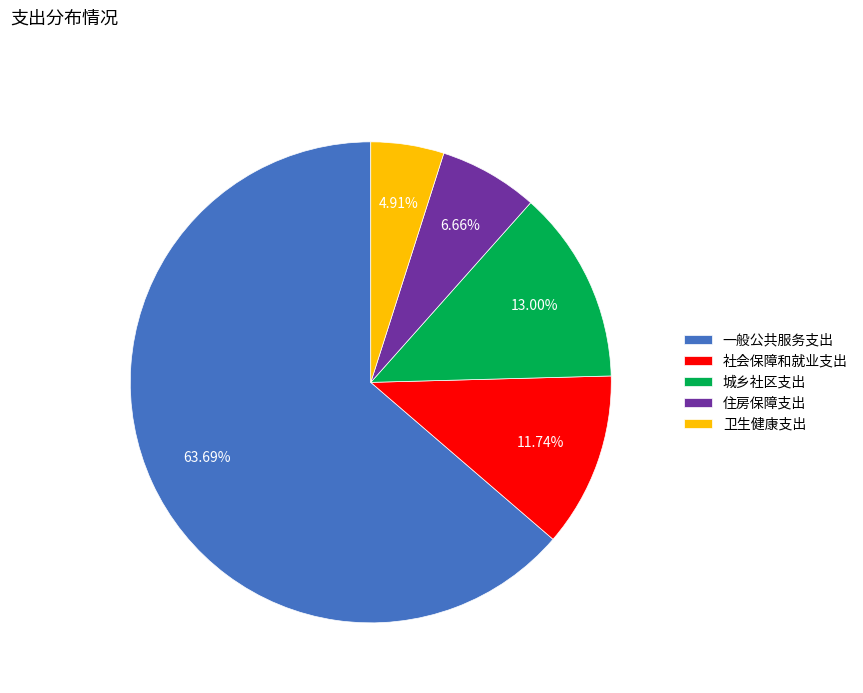

Rank the categories by value from lowest to highest.

卫生健康支出, 住房保障支出, 社会保障和就业支出, 城乡社区支出, 一般公共服务支出